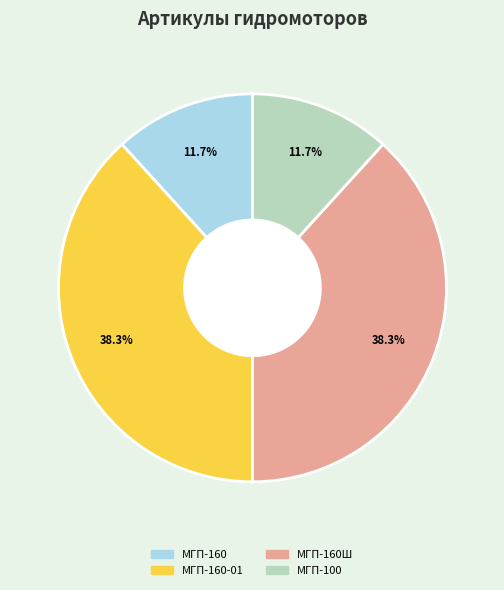

Does any single category account for the majority?

No